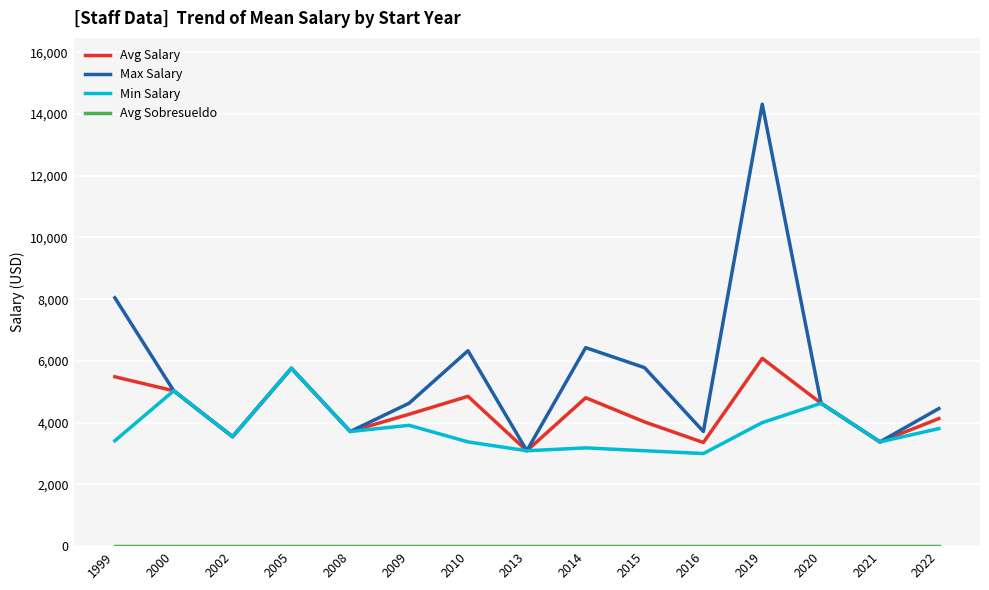

Between 1999 and 2015, which series saw the biggest shift?

Max Salary